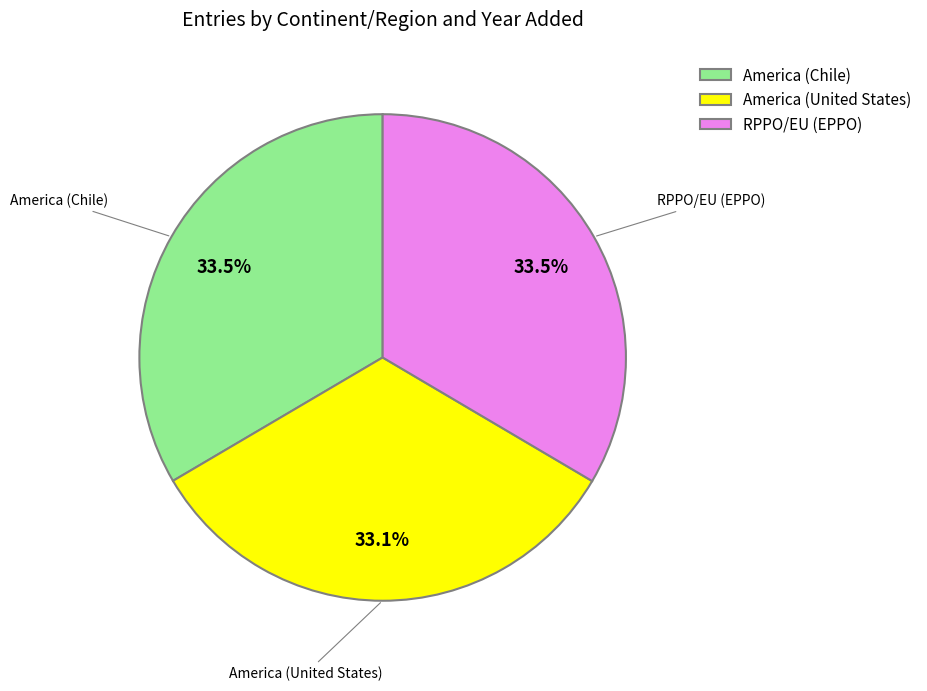

Does any single category account for the majority?

No